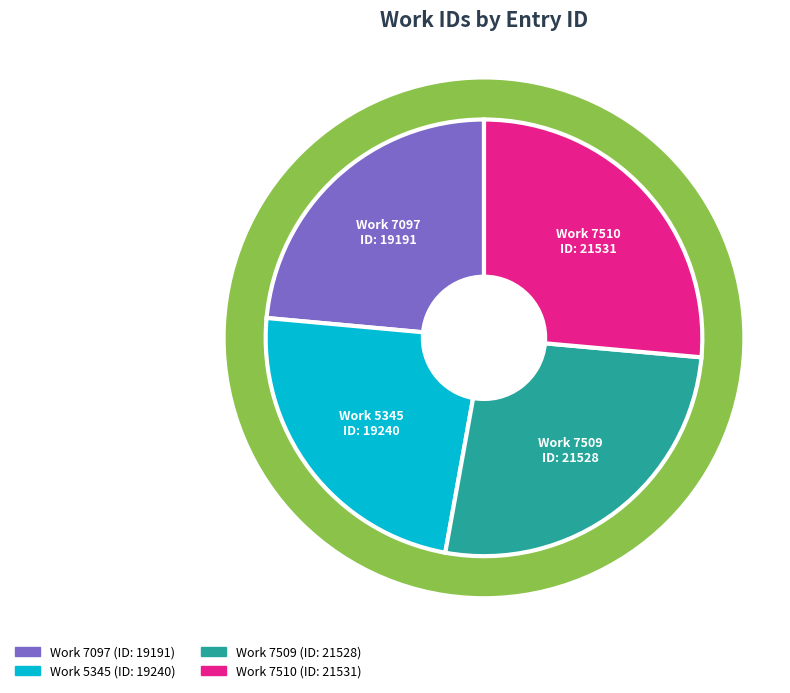

What is the ratio of the value at 7097 to the value at 5345?

1.0